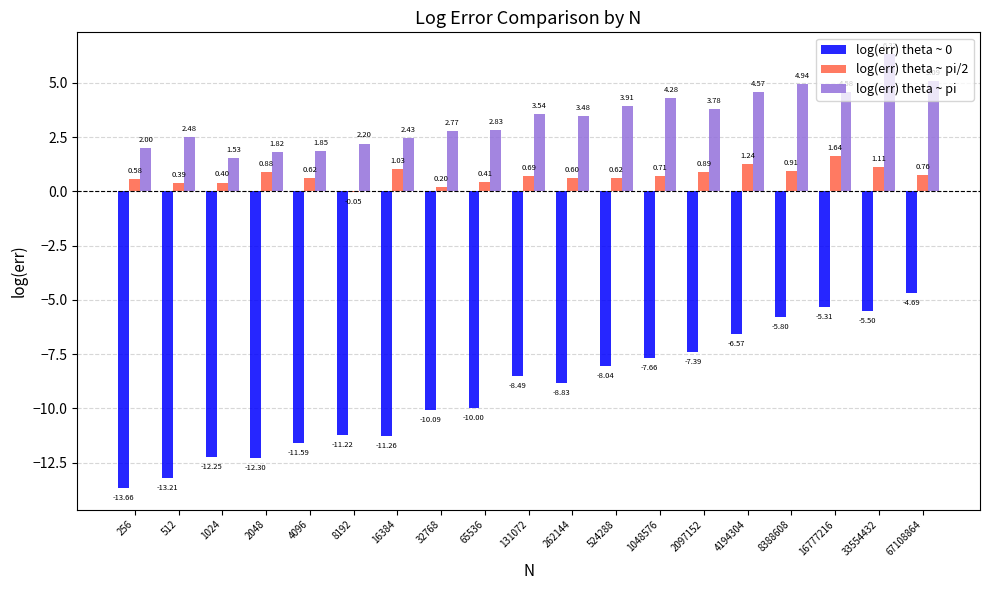

What is the sum of the log(err) theta ~ pi/2 values at 16777216 and 256?

2.2